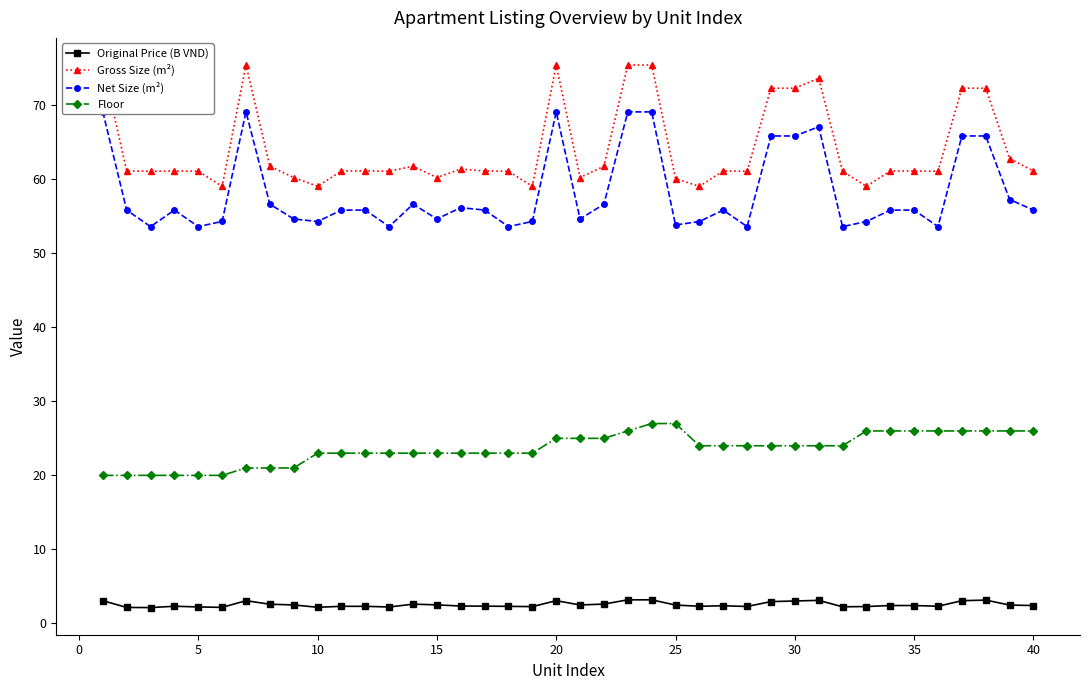

Which series has the largest range (max minus min)?

Gross Size (m²)